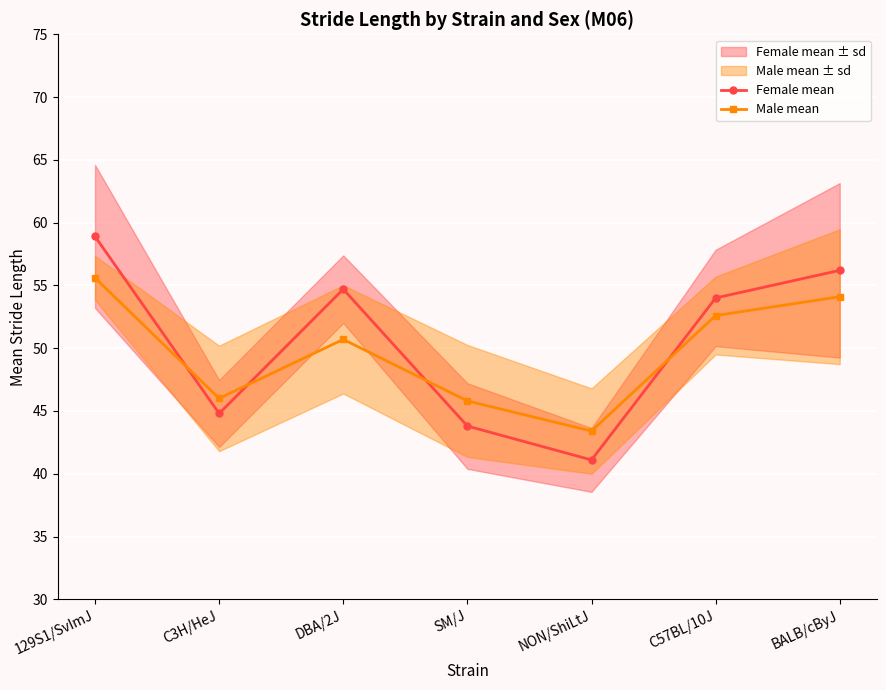

True or false: Male mean has a value of 68.4 at NON/ShiLtJ.

False